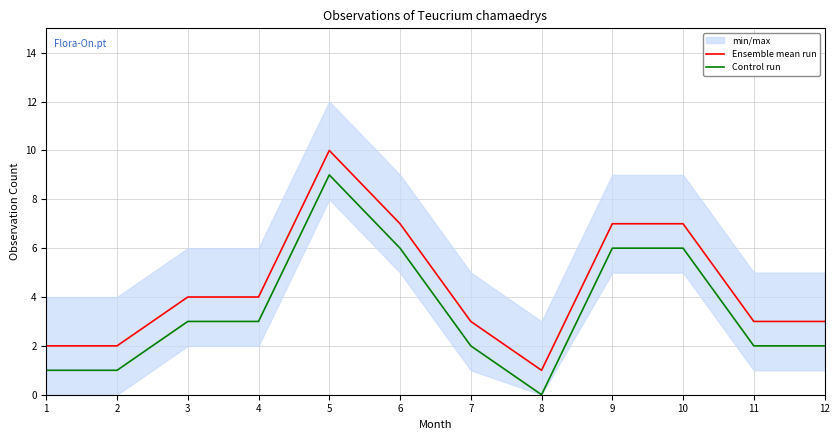

What is the lowest value of the Ensemble mean run series?

1